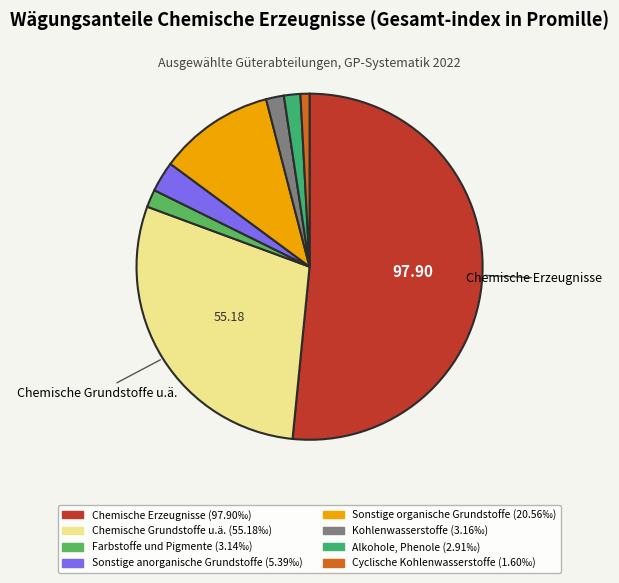

How many slices are in this pie chart?

8